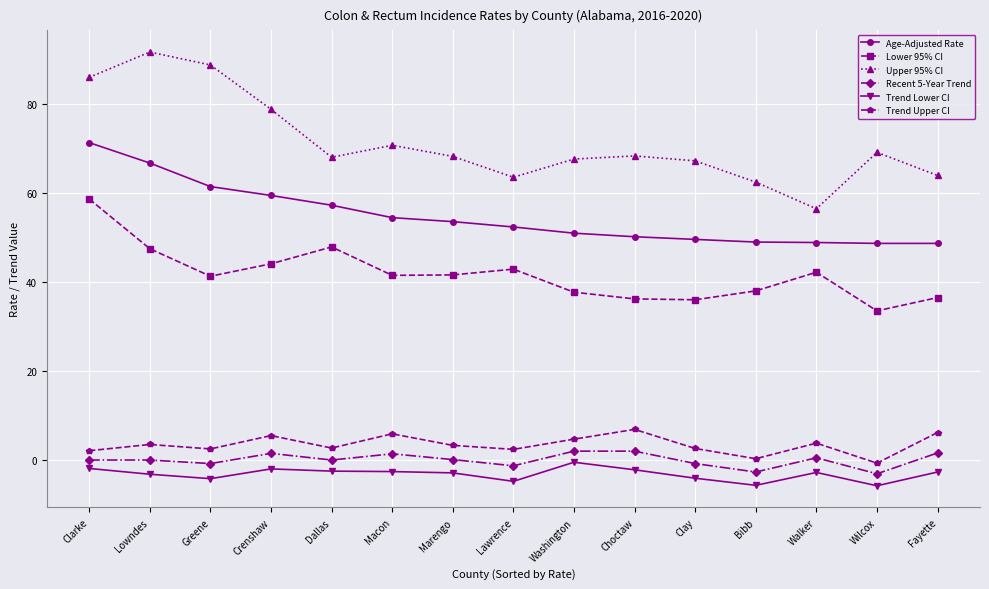

True or false: Age-Adjusted Rate has a value of 52.4 at Lawrence.

True